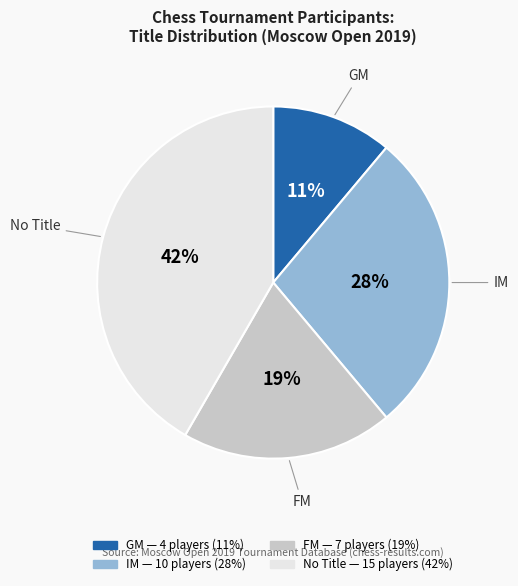

Is there any slice that represents more than half of the pie?

No